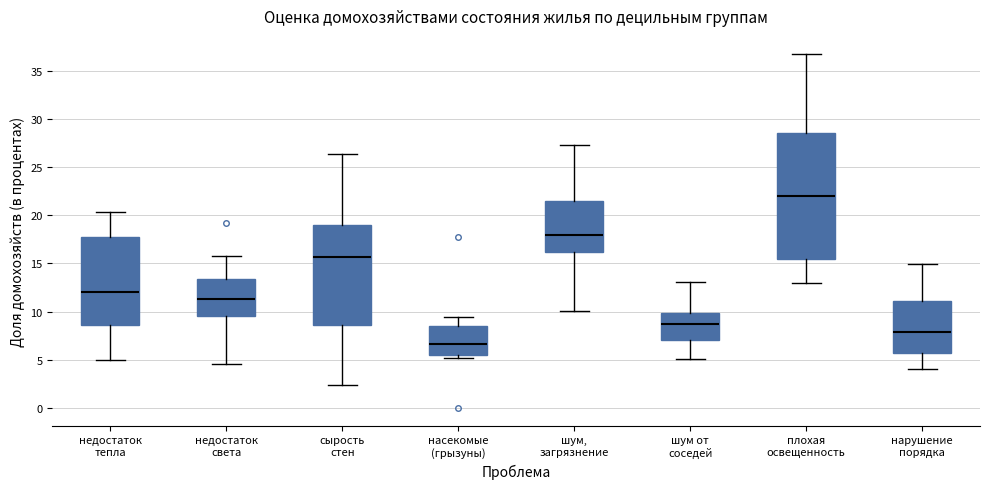

Which box is the tallest, from its lower edge to its upper edge?

плохая освещенность